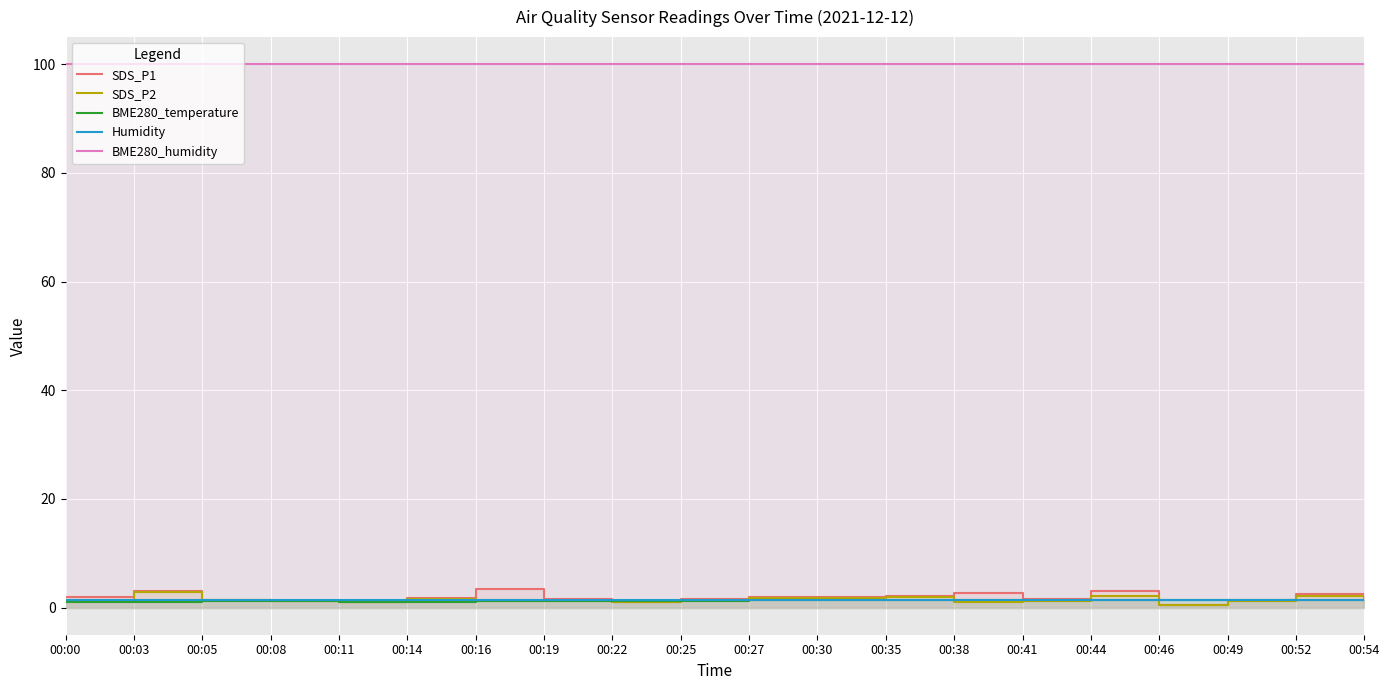

Between 00:08 and 00:49, which series saw the biggest shift?

BME280_temperature